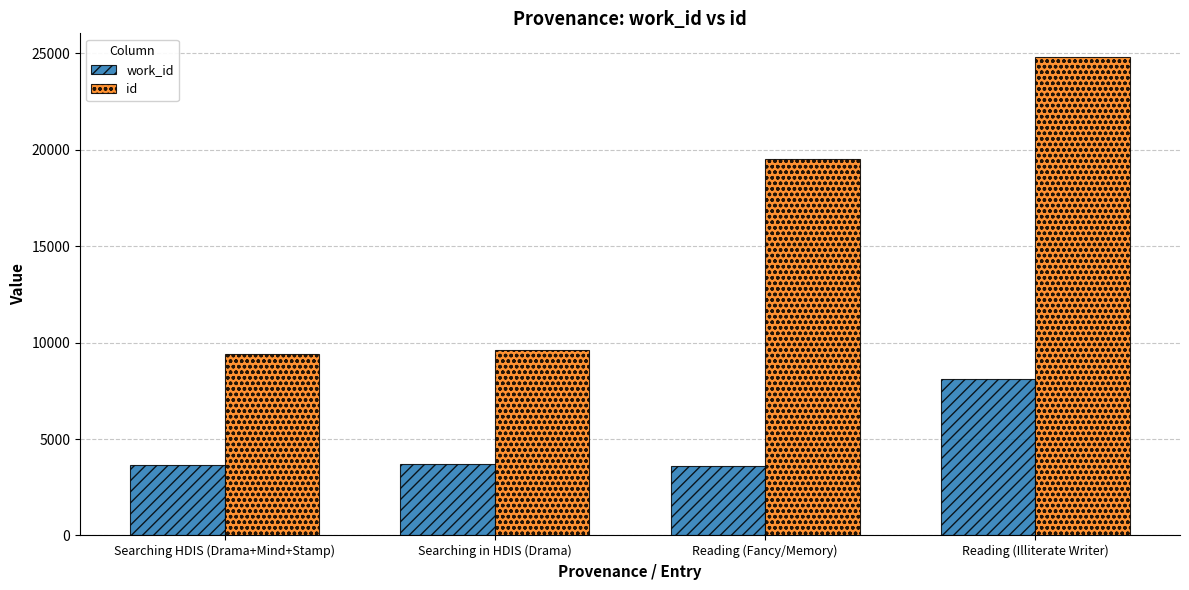

What is the difference between the id values at Reading (Fancy/Memory) and Searching HDIS (Drama+Mind+Stamp)?

10112